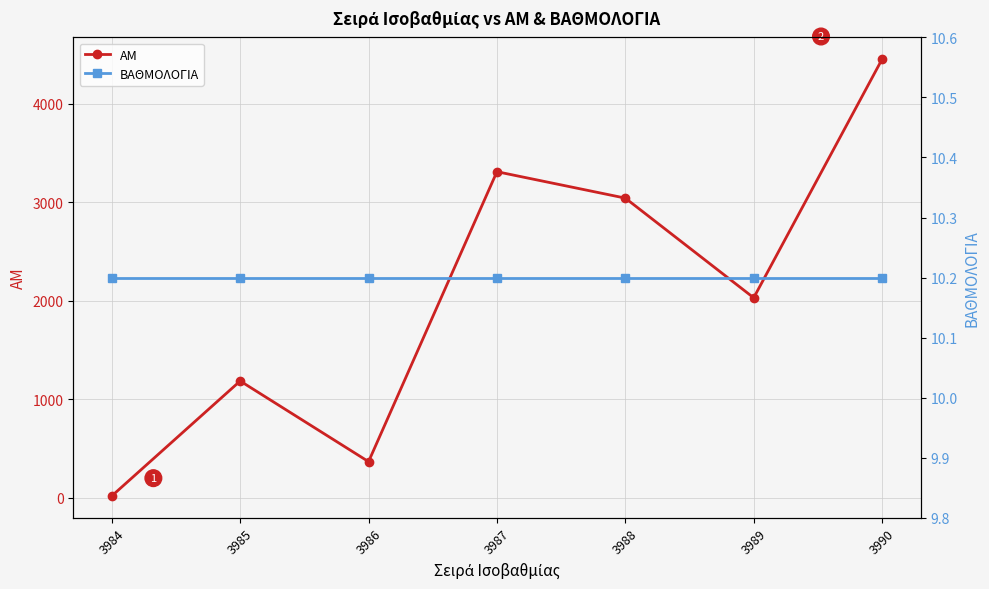

What are all the series names shown in the legend?

ΑΜ, ΒΑΘΜΟΛΟΓΙΑ